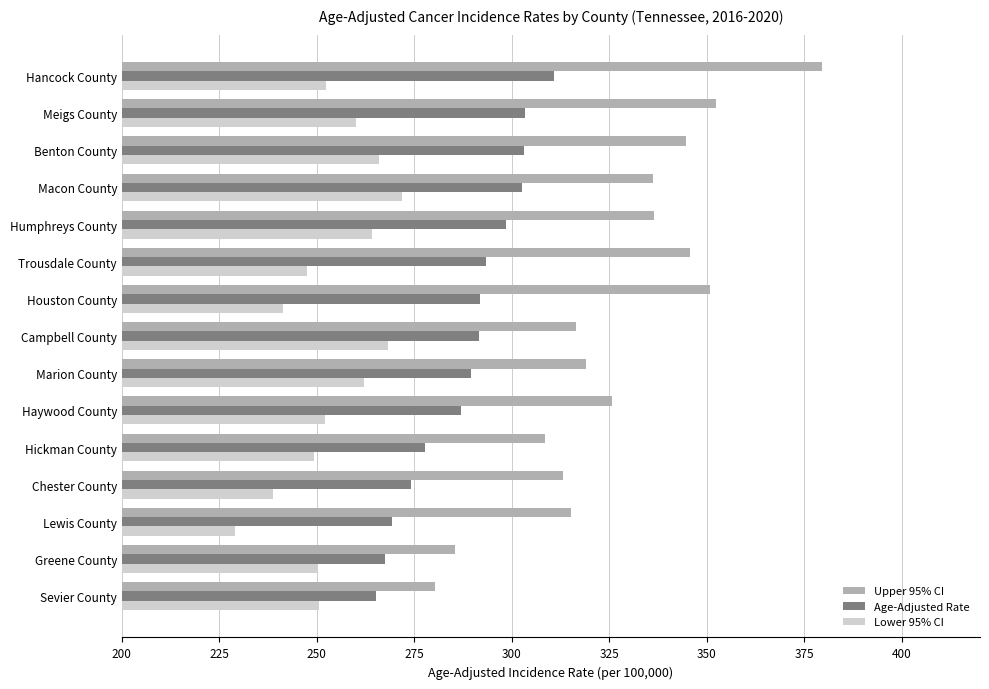

Is it true that Lower 95% CI equals 317.8 at Lewis County?

False